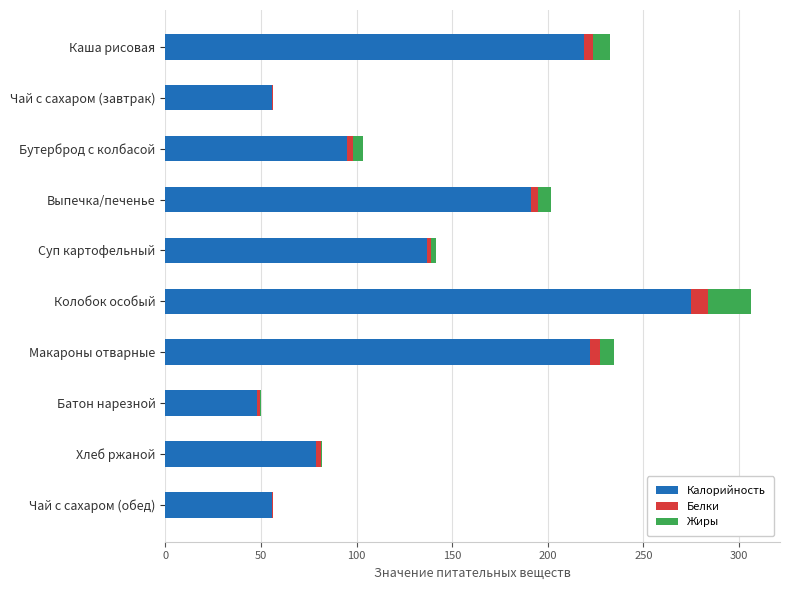

How many series are shown in this chart?

3